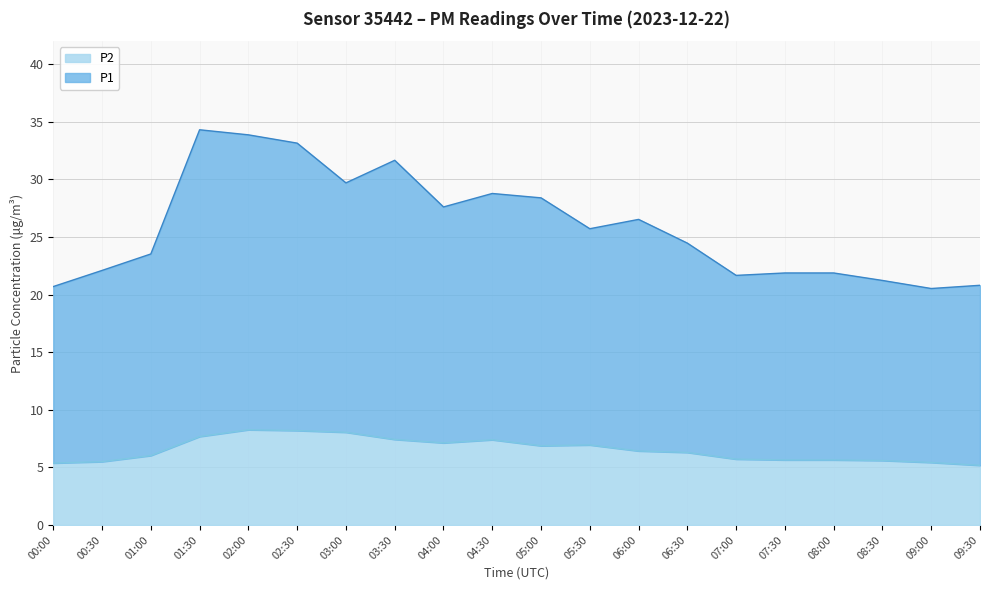

What is the total value across all series at 07:30?

21.9